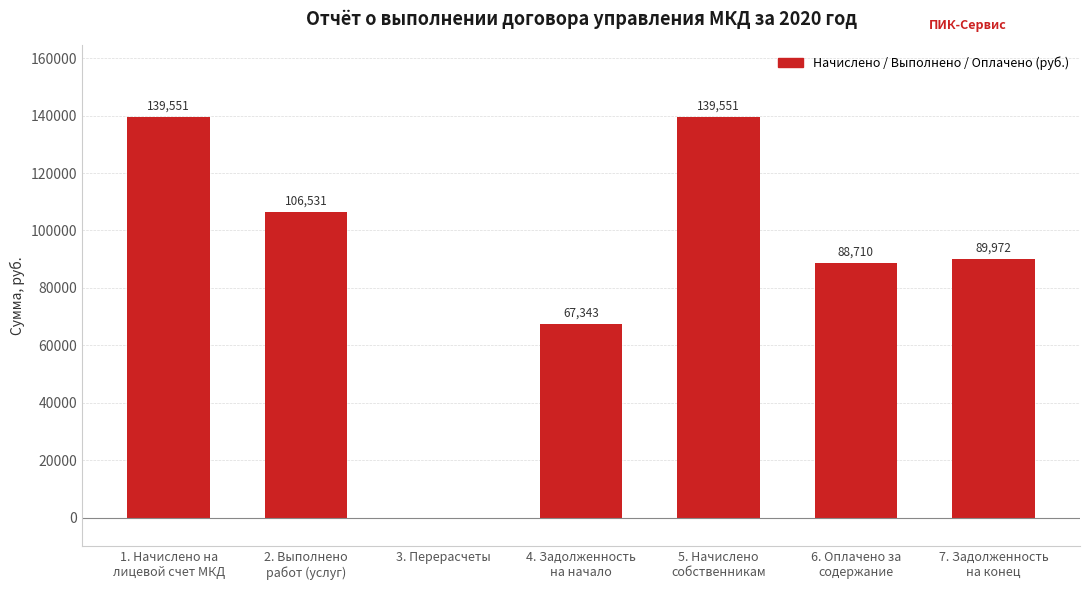

Are the bars horizontal?

No